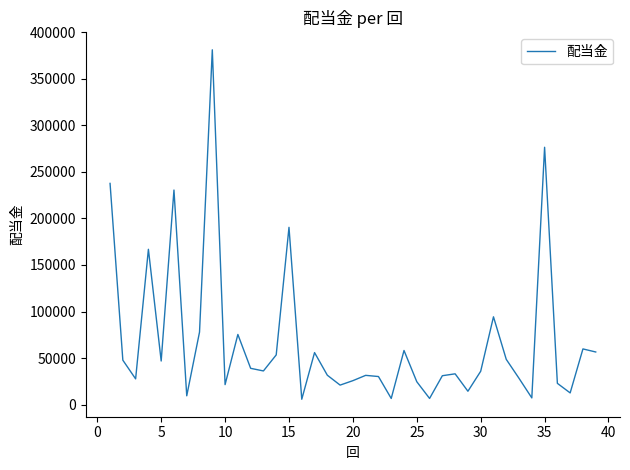

What is the sum of all values?

2658700